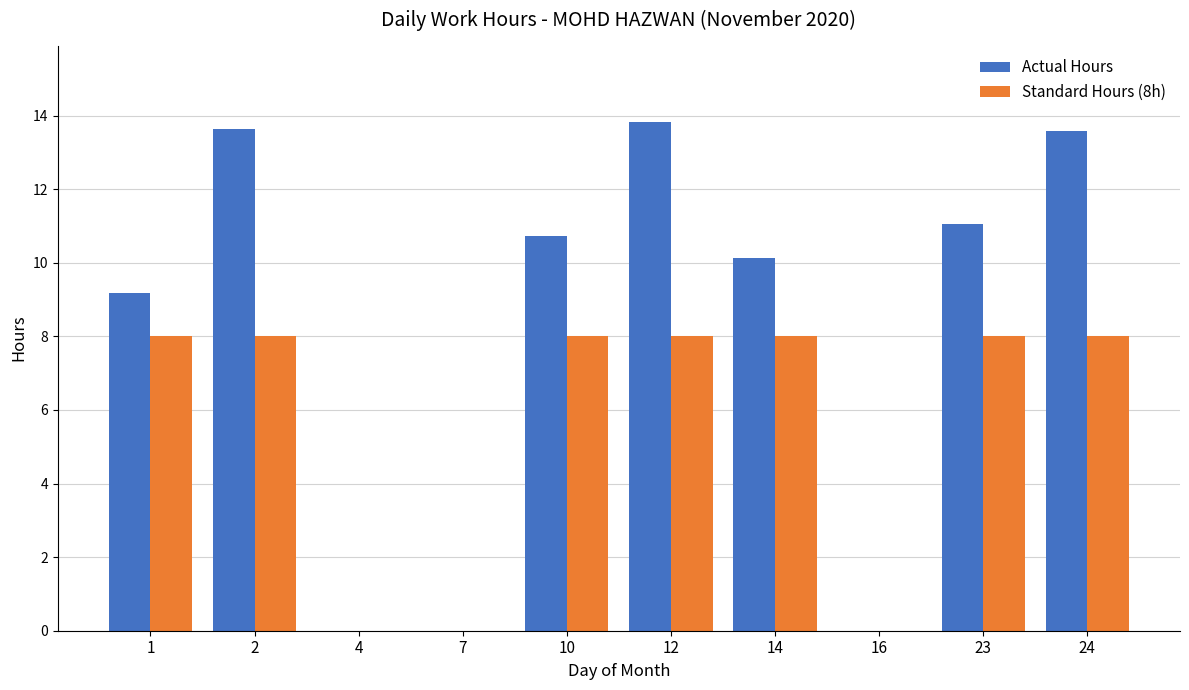

Which series changed the most between 16 and 24?

Actual Hours